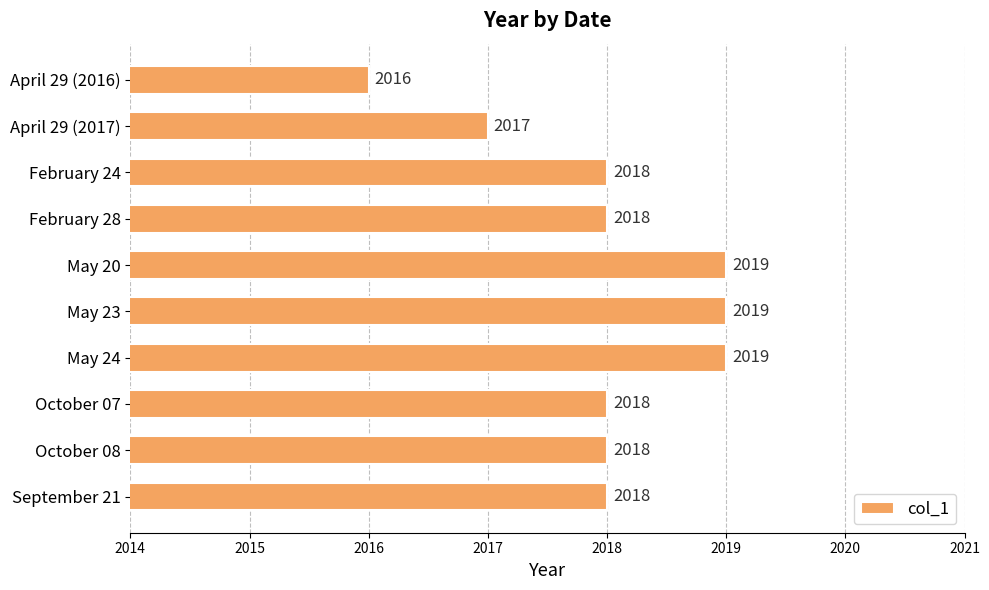

Reading top to bottom, what are all the values shown in this chart?

2016	2017	2018	2018	2019	2019	2019	2018	2018	2018